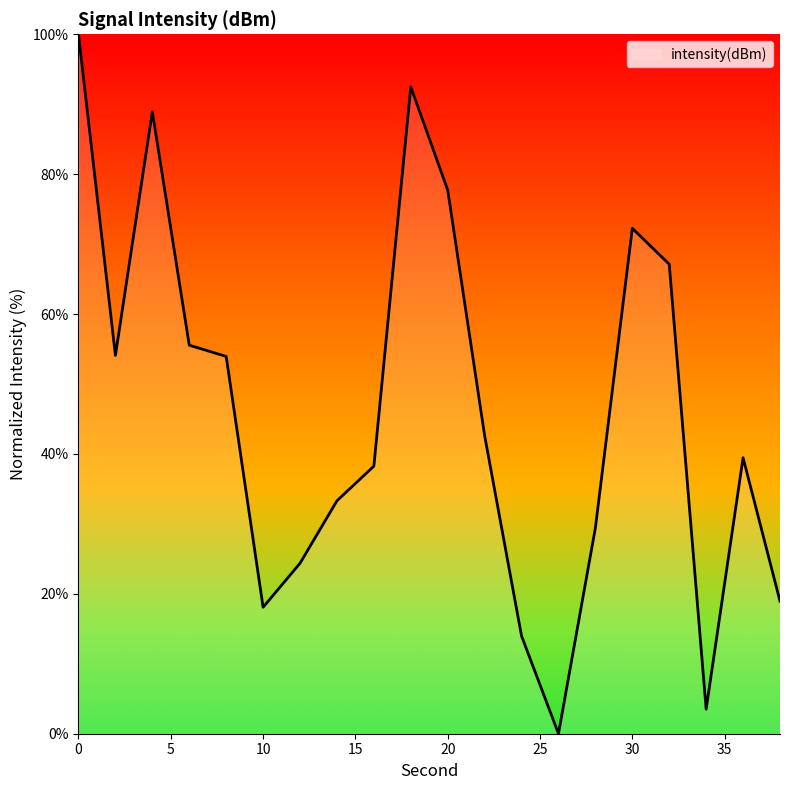

True or false: the data has more than 0 interior local peaks.

True